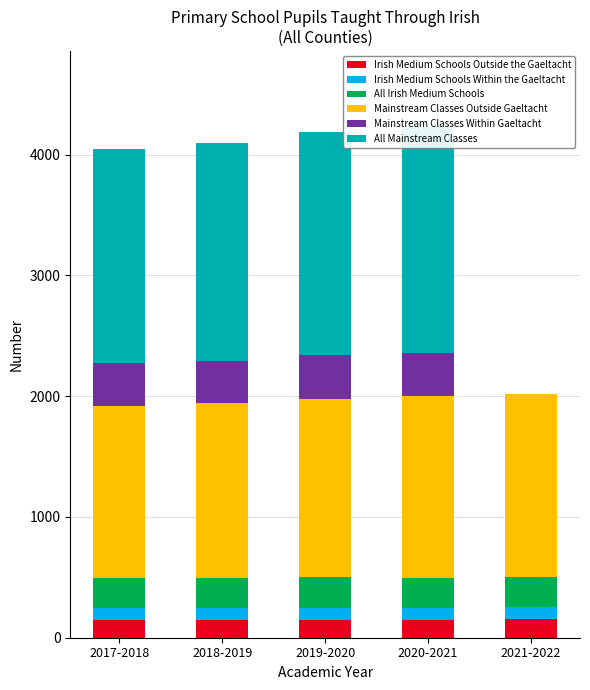

What is the average value of the All Mainstream Classes series?

1457